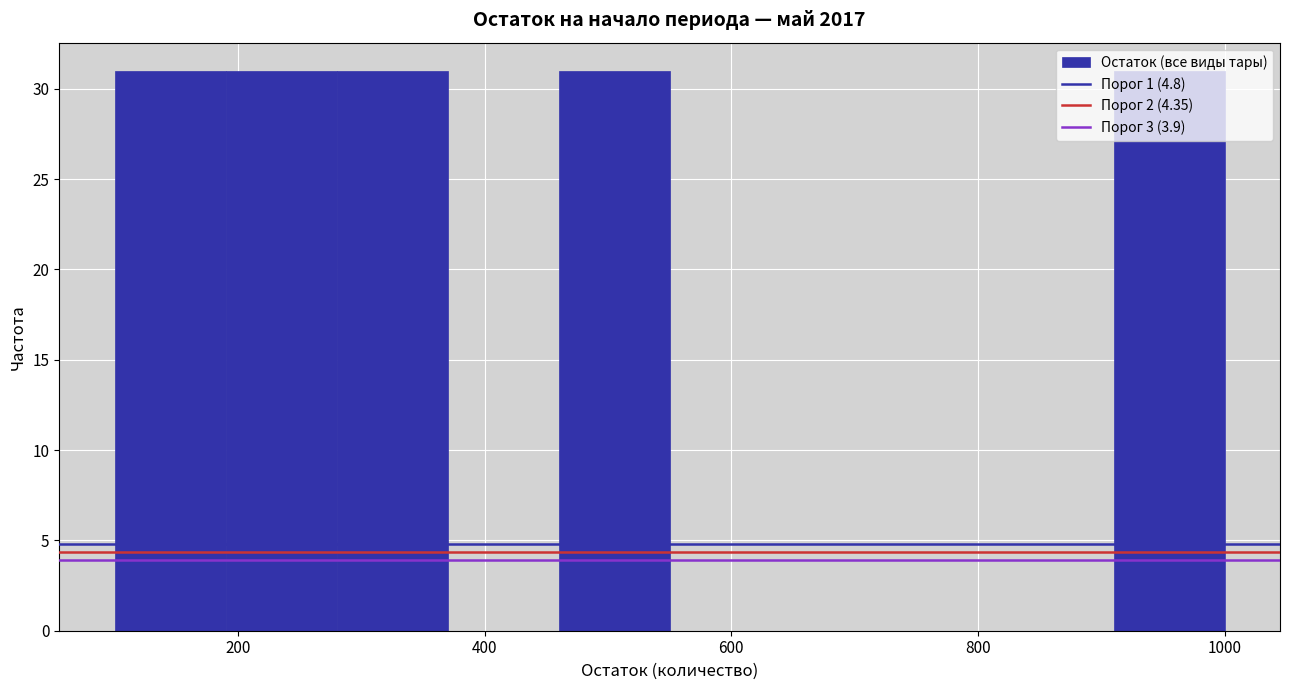

How tall is the bar that spans 190 to 280 on the x-axis? Neither the bar edges nor the heights are printed on the chart, so give them approximately, as read against the axes.

31